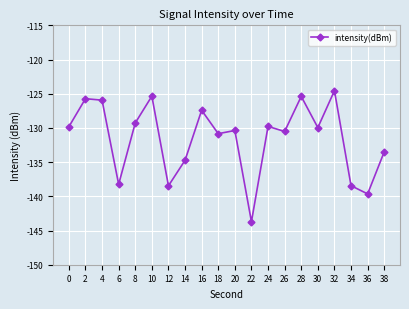

What is the change in value from 8 to 32?

+4.7